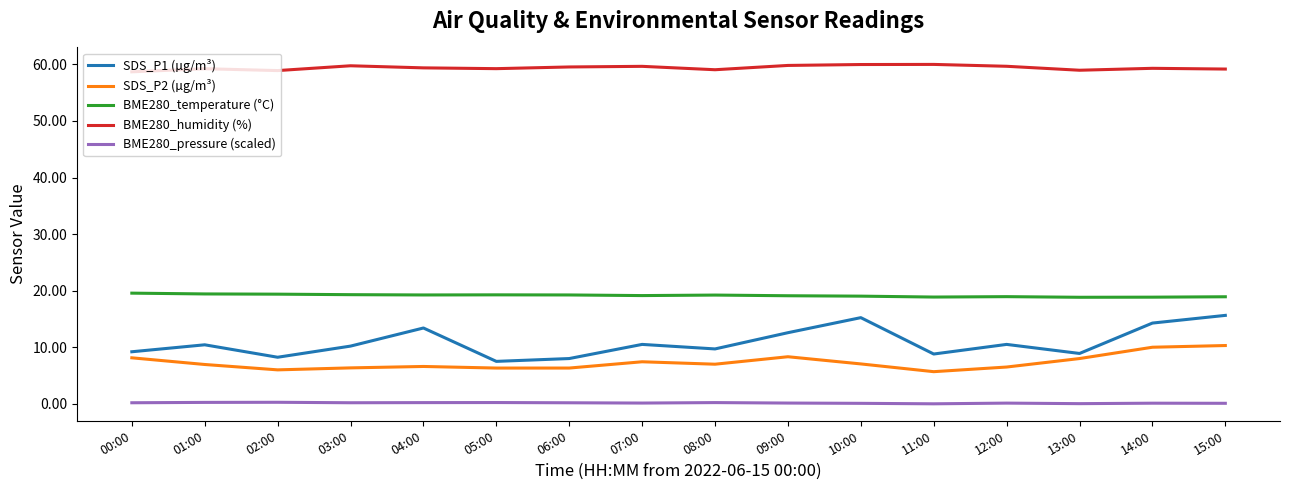

The BME280_temperature (°C) series shows 29.5 at 00:00. True or false?

False